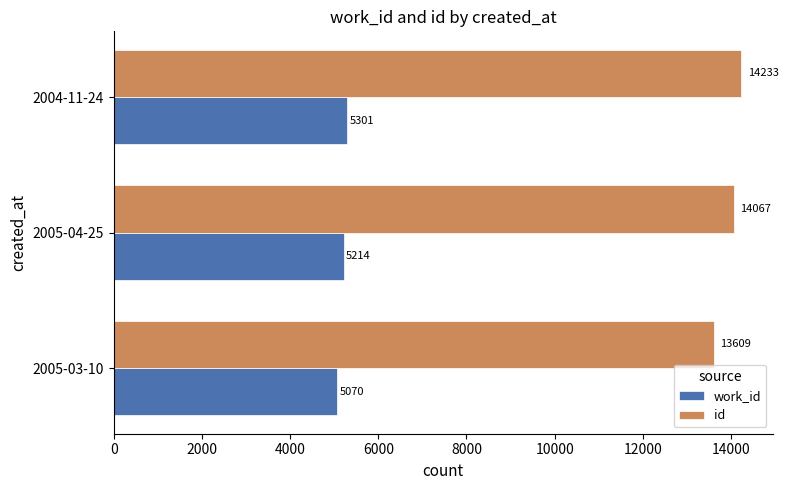

What value does the id series have at 2005-04-25?

14067